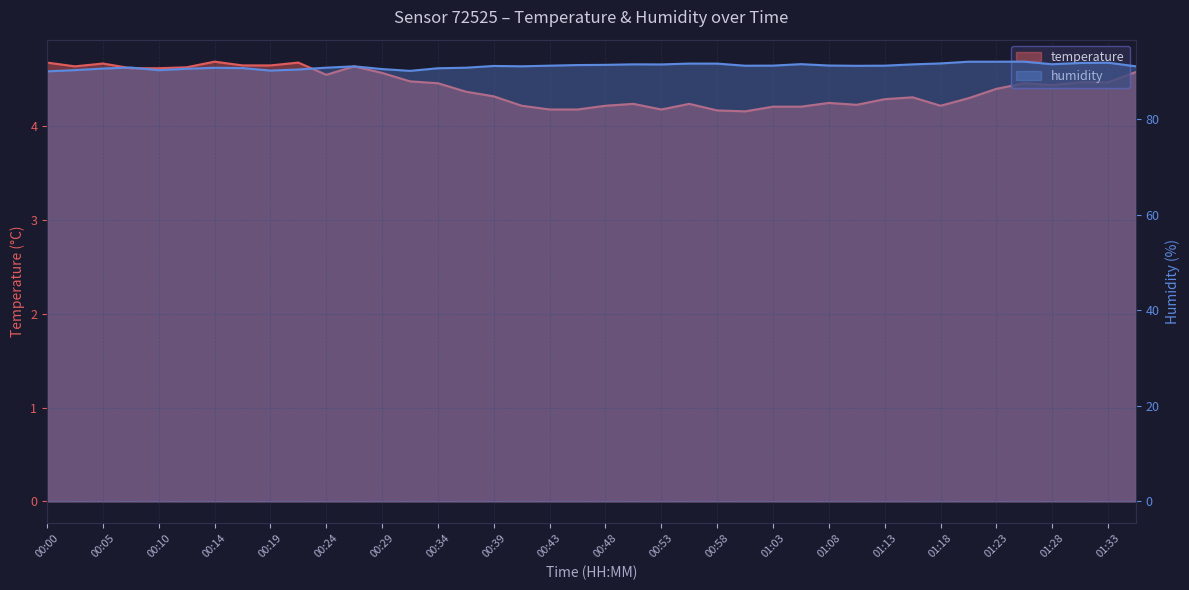

Count the number of data series in this chart.

2